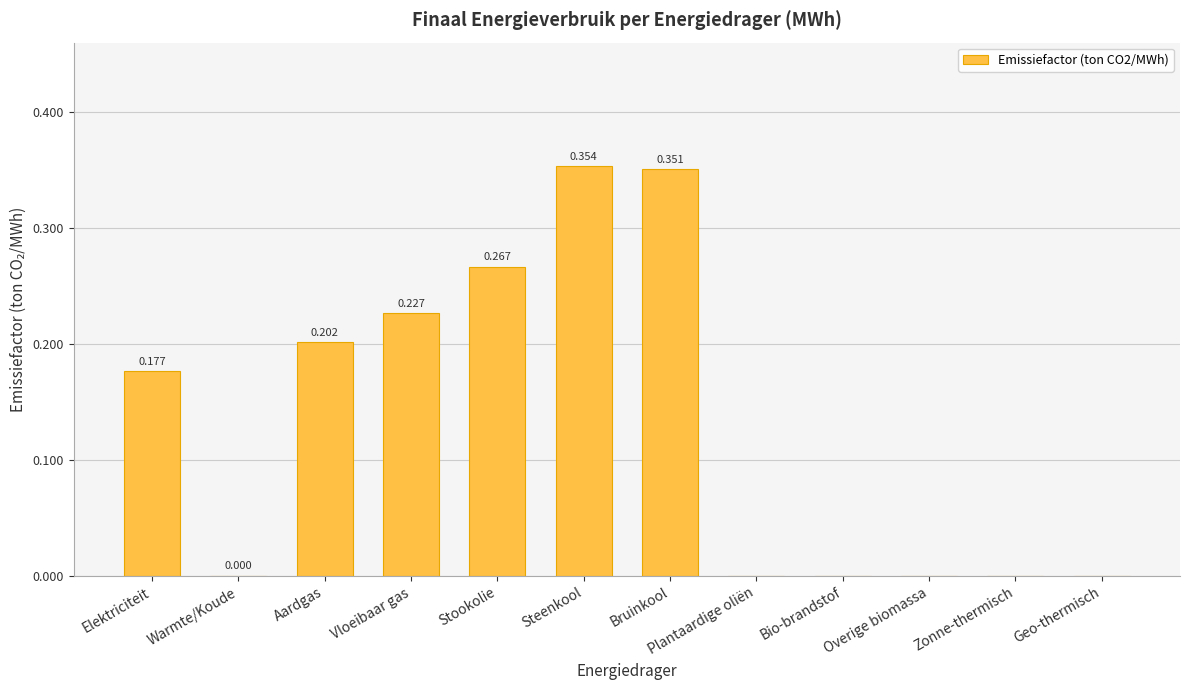

At which category does the chart reach its peak across all series?

Steenkool